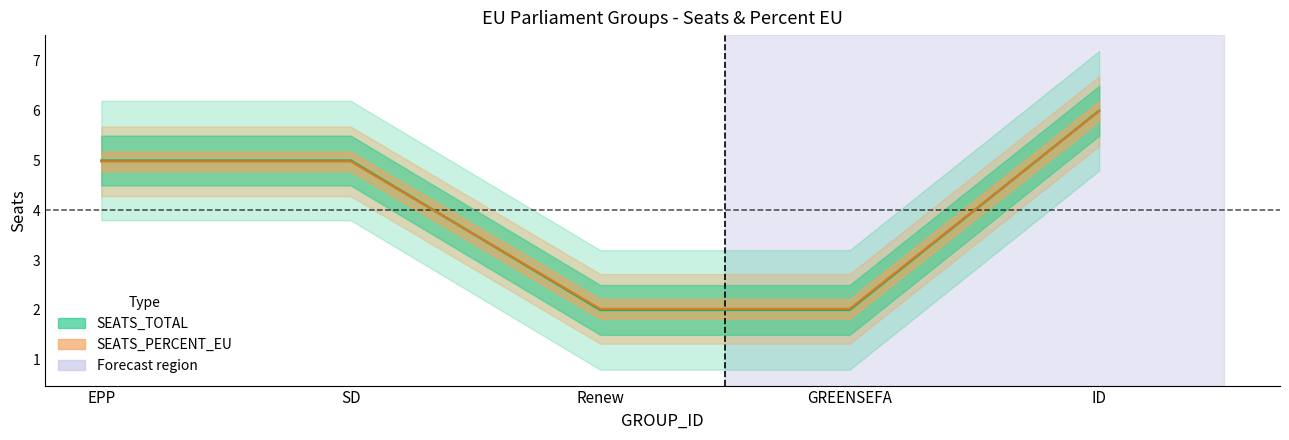

What is the total value across all series at Renew?

4.0